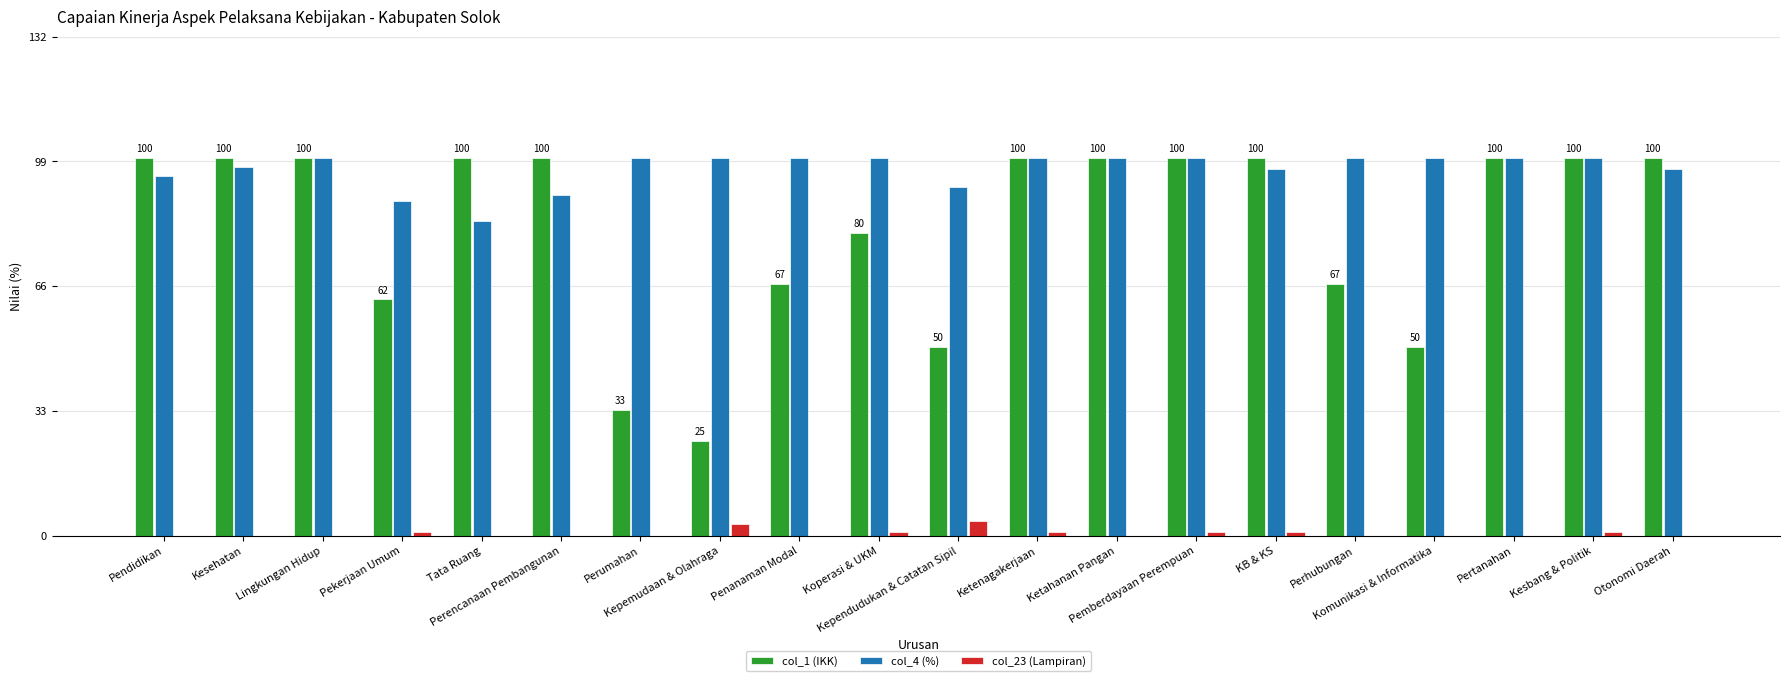

How many groups of bars are there?

20